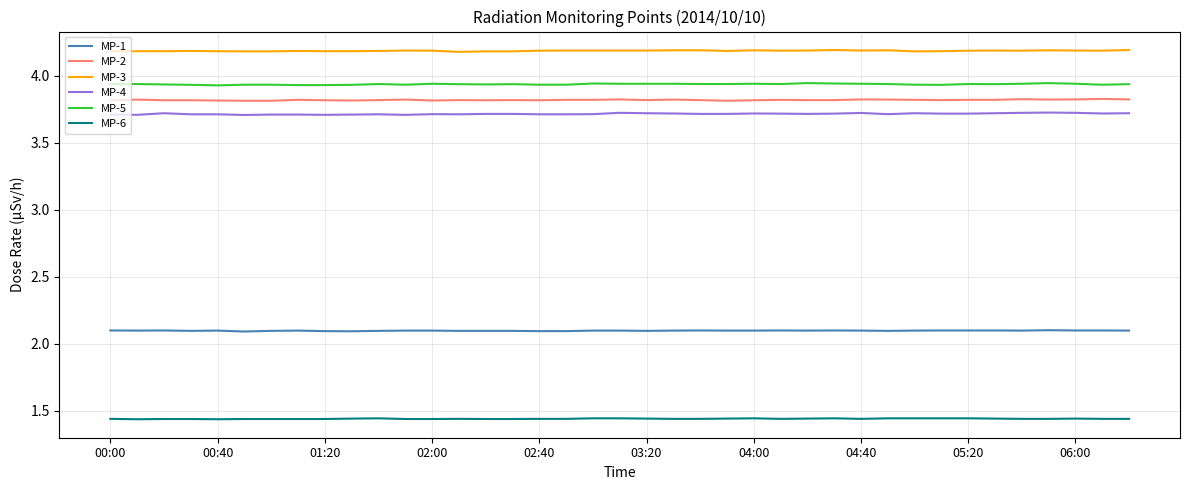

What is the sum of all MP-6 values?

56.1